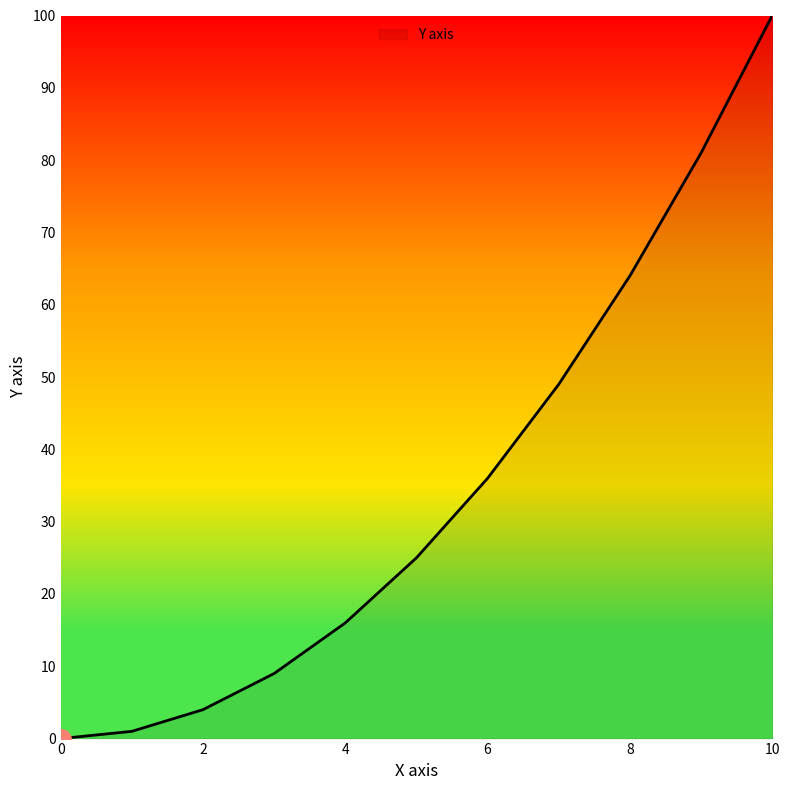

What is the difference between the maximum and minimum values?

100